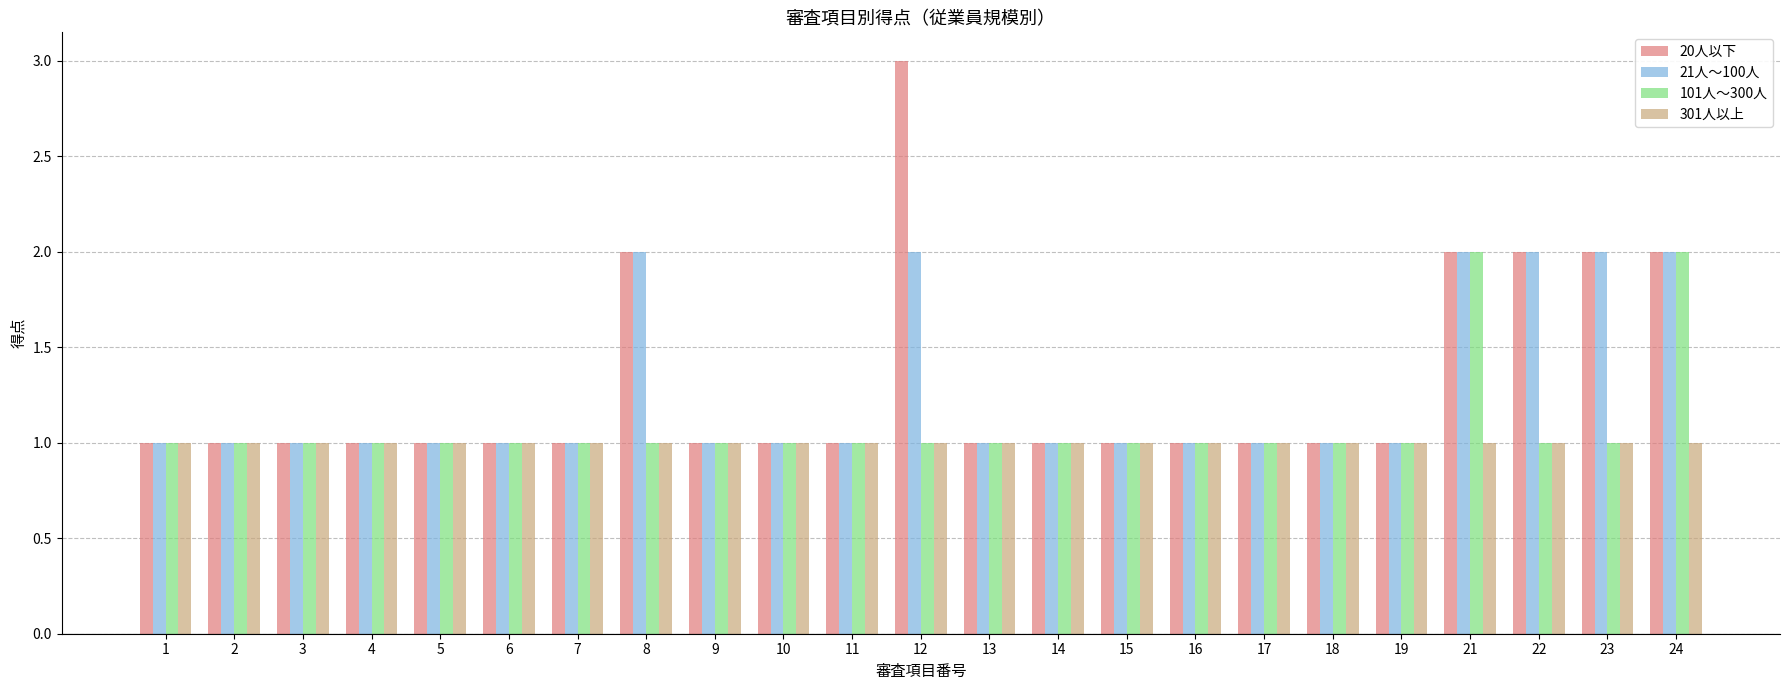

Read the 20人以下 value at 18.

1